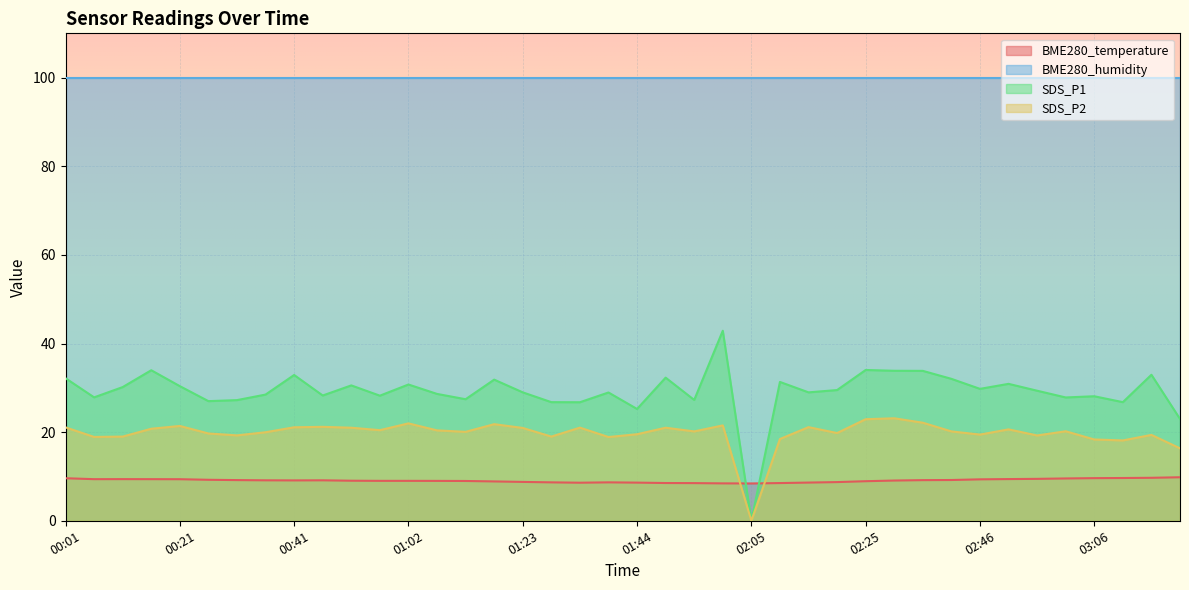

How many interior local peaks does the SDS_P1 series have?

13